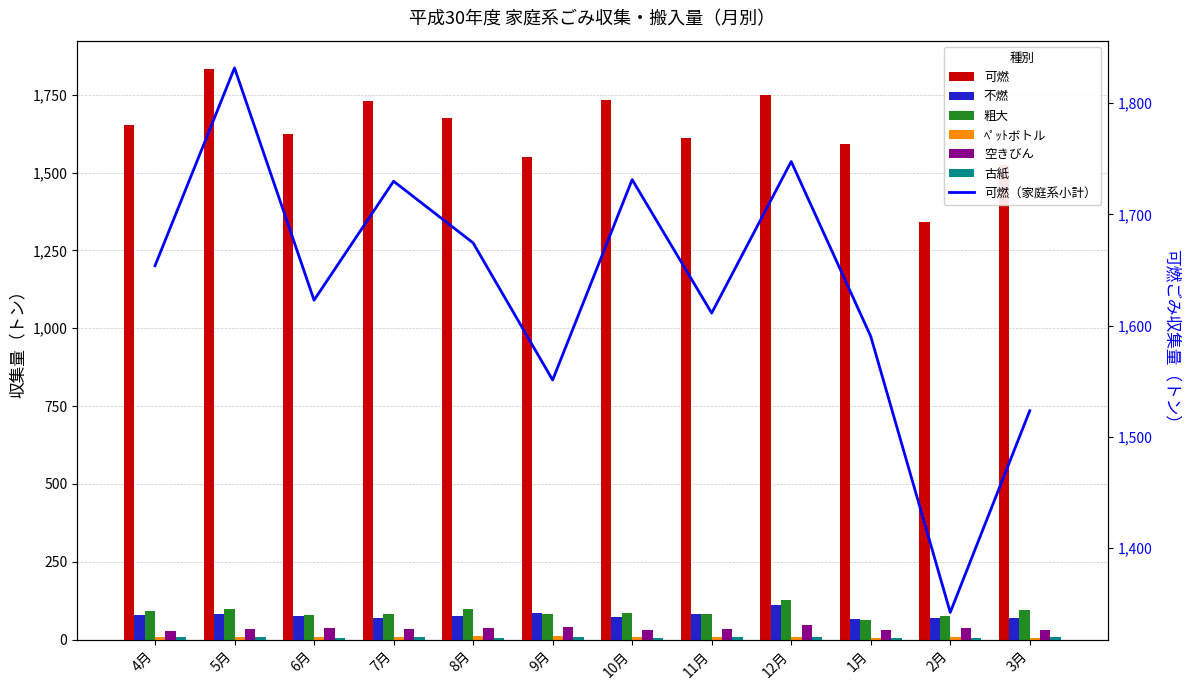

What is the smallest value displayed?

5.2